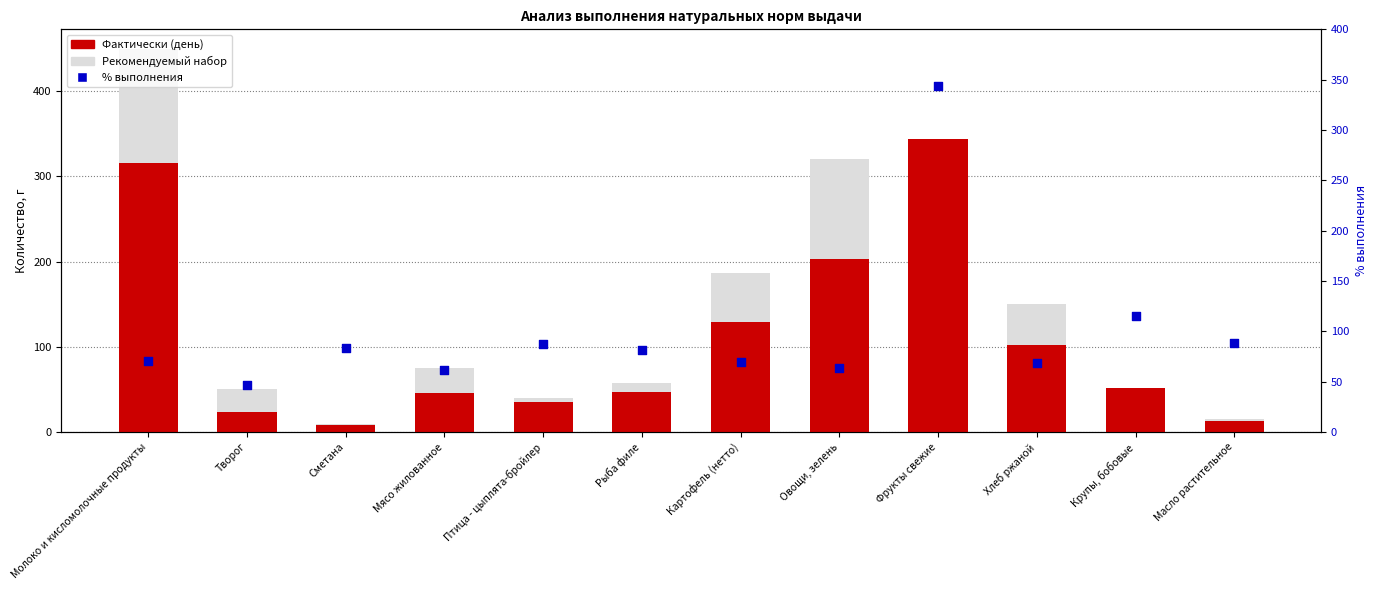

Which series has the widest spread of Y values?

Рекомендуемый набор